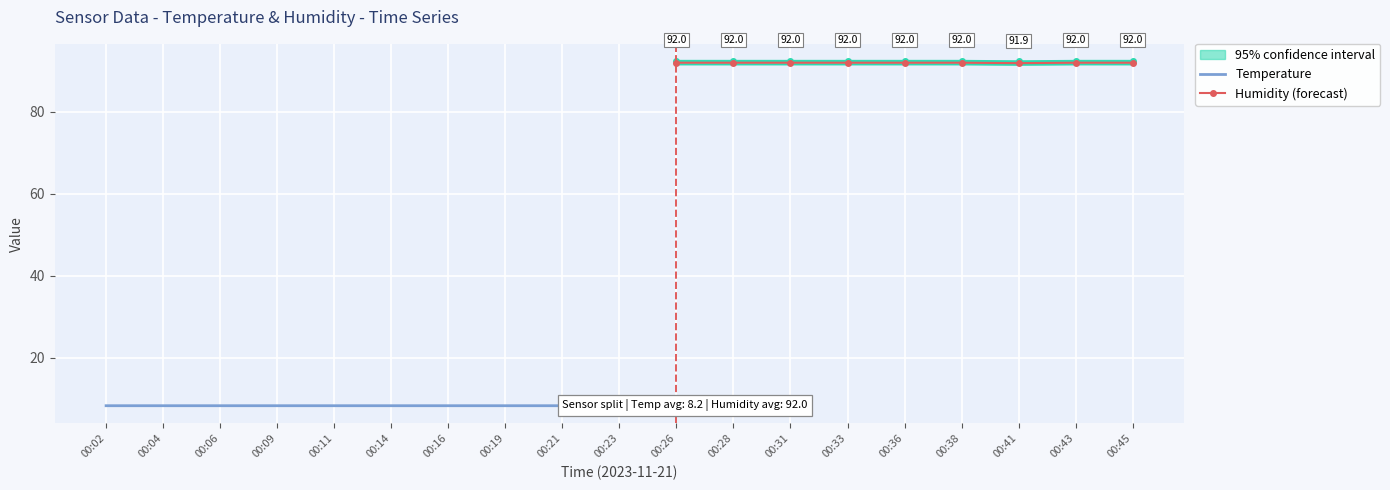

True or false: confidence_lower and Temp cross at least once.

False